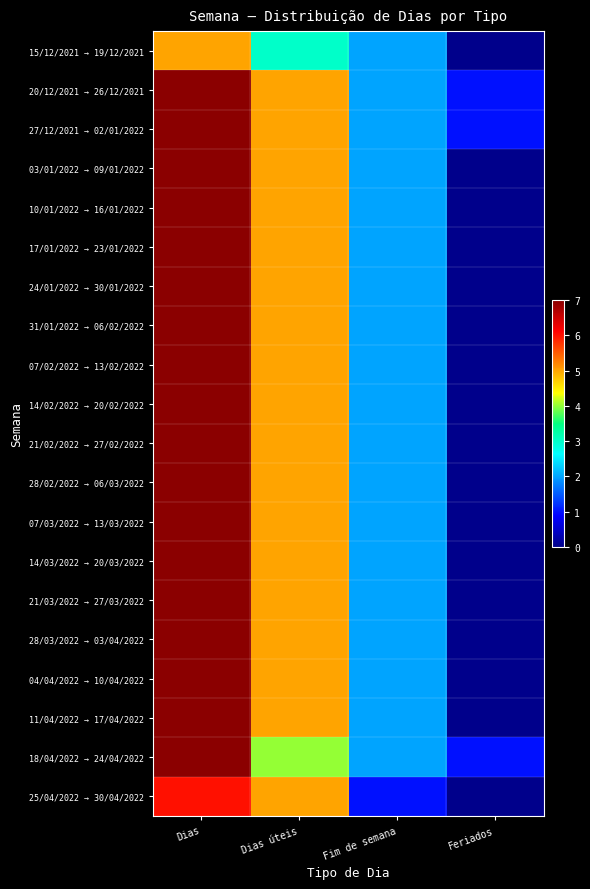

Reading left to right, what are all the values shown in this chart?

15/12/2021 → 19/12/2021: Dias=5	Dias úteis=3	Fim de semana=2	Feriados=0
20/12/2021 → 26/12/2021: Dias=7	Dias úteis=5	Fim de semana=2	Feriados=1
27/12/2021 → 02/01/2022: Dias=7	Dias úteis=5	Fim de semana=2	Feriados=1
03/01/2022 → 09/01/2022: Dias=7	Dias úteis=5	Fim de semana=2	Feriados=0
10/01/2022 → 16/01/2022: Dias=7	Dias úteis=5	Fim de semana=2	Feriados=0
17/01/2022 → 23/01/2022: Dias=7	Dias úteis=5	Fim de semana=2	Feriados=0
24/01/2022 → 30/01/2022: Dias=7	Dias úteis=5	Fim de semana=2	Feriados=0
31/01/2022 → 06/02/2022: Dias=7	Dias úteis=5	Fim de semana=2	Feriados=0
07/02/2022 → 13/02/2022: Dias=7	Dias úteis=5	Fim de semana=2	Feriados=0
14/02/2022 → 20/02/2022: Dias=7	Dias úteis=5	Fim de semana=2	Feriados=0
21/02/2022 → 27/02/2022: Dias=7	Dias úteis=5	Fim de semana=2	Feriados=0
28/02/2022 → 06/03/2022: Dias=7	Dias úteis=5	Fim de semana=2	Feriados=0
07/03/2022 → 13/03/2022: Dias=7	Dias úteis=5	Fim de semana=2	Feriados=0
14/03/2022 → 20/03/2022: Dias=7	Dias úteis=5	Fim de semana=2	Feriados=0
21/03/2022 → 27/03/2022: Dias=7	Dias úteis=5	Fim de semana=2	Feriados=0
28/03/2022 → 03/04/2022: Dias=7	Dias úteis=5	Fim de semana=2	Feriados=0
04/04/2022 → 10/04/2022: Dias=7	Dias úteis=5	Fim de semana=2	Feriados=0
11/04/2022 → 17/04/2022: Dias=7	Dias úteis=5	Fim de semana=2	Feriados=0
18/04/2022 → 24/04/2022: Dias=7	Dias úteis=4	Fim de semana=2	Feriados=1
25/04/2022 → 30/04/2022: Dias=6	Dias úteis=5	Fim de semana=1	Feriados=0